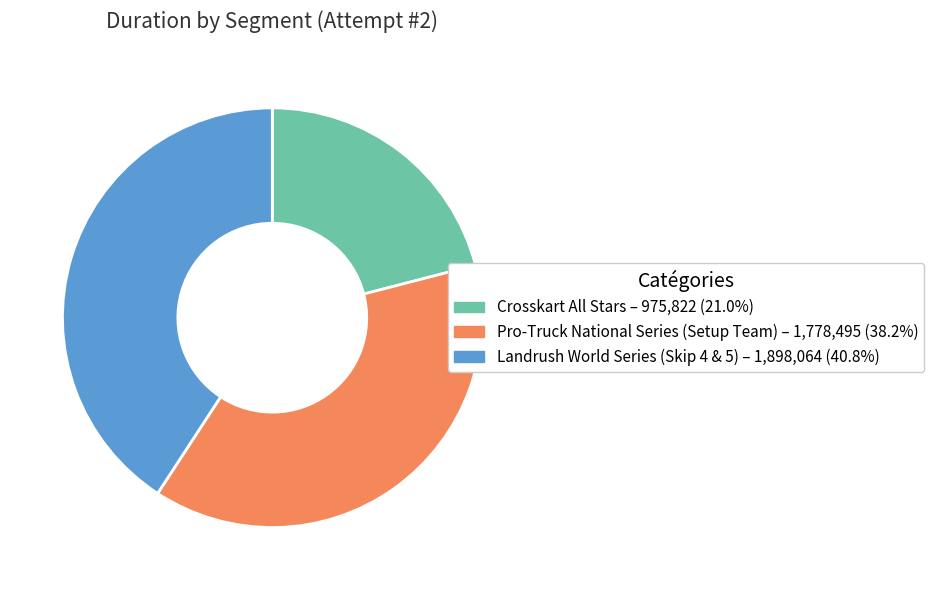

Rank the categories by value from highest to lowest.

Landrush World Series (Skip 4 & 5), Pro-Truck National Series (Setup Team), Crosskart All Stars